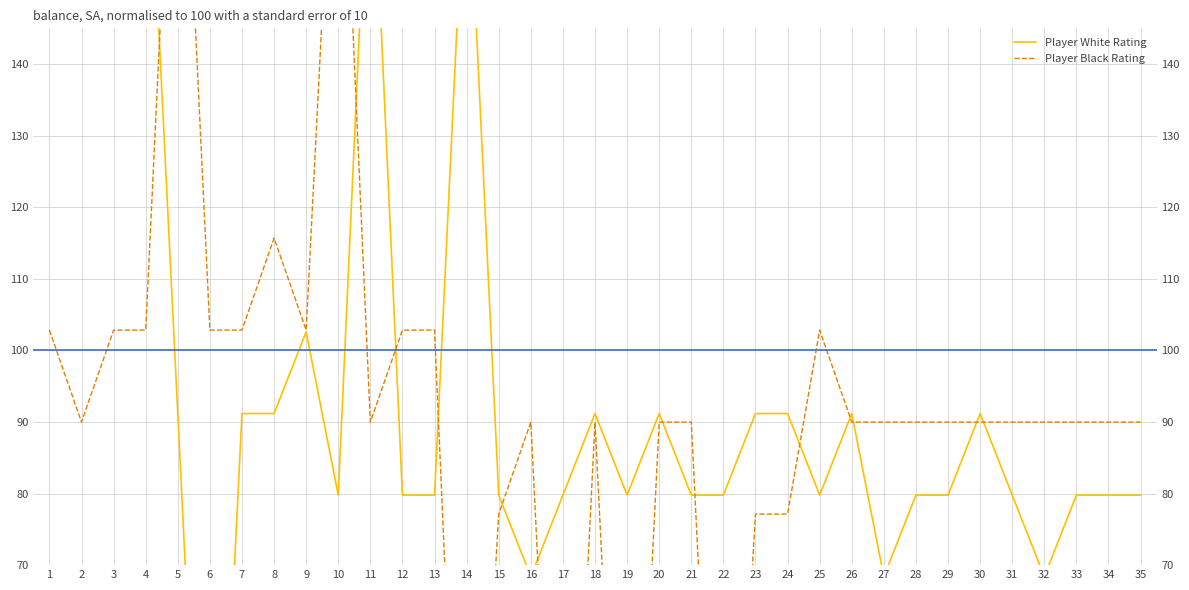

Which series has the widest spread of values?

Player White Rating